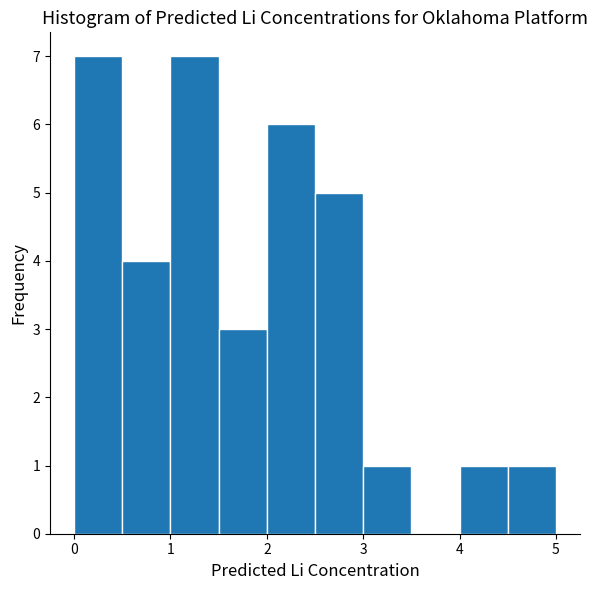

Reading left to right, list every bar in this chart as the range it spans on the x-axis followed by its height. The values are not printed on the chart, so give them approximately, as read against the axis.

0.0 to 0.5: 7
0.5 to 1.0: 4
1.0 to 1.5: 7
1.5 to 2.0: 3
2.0 to 2.5: 6
2.5 to 3.0: 5
3.0 to 3.5: 1
3.5 to 4.0: 0
4.0 to 4.5: 1
4.5 to 5.0: 1